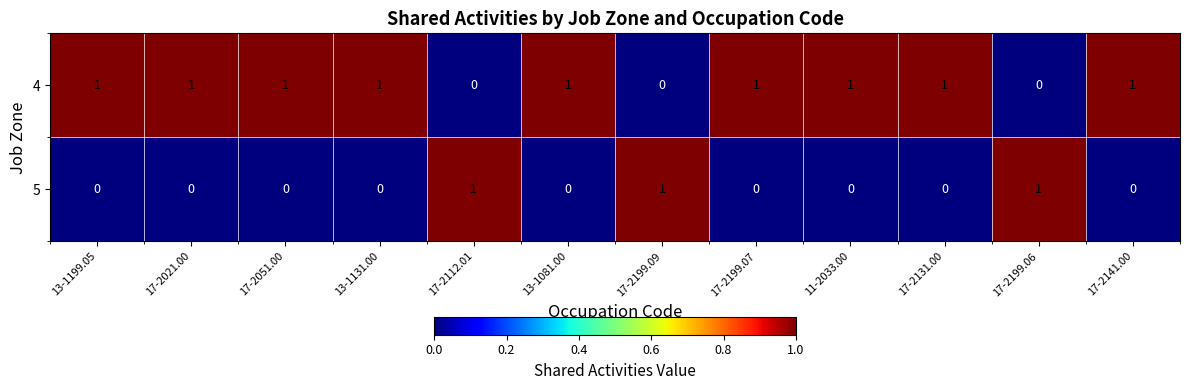

At how many categories does at least one series exceed 0?

12